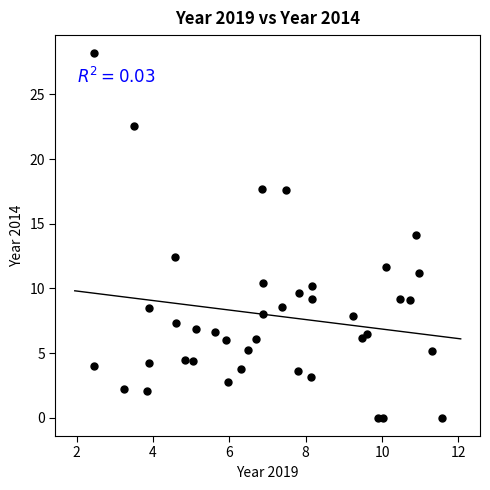

What is the range of X values (max minus min)?

9.1